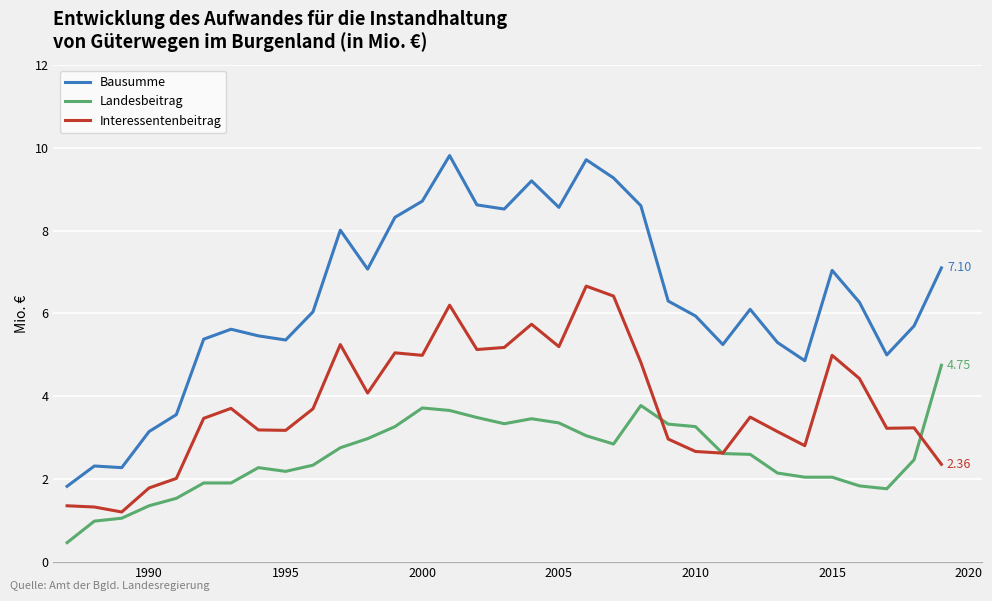

Count the number of data series in this chart.

3